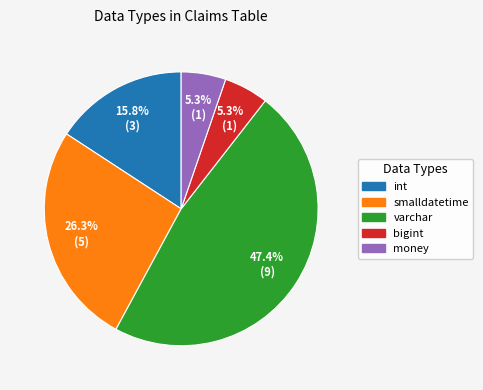

Count the number of slices in the pie.

5